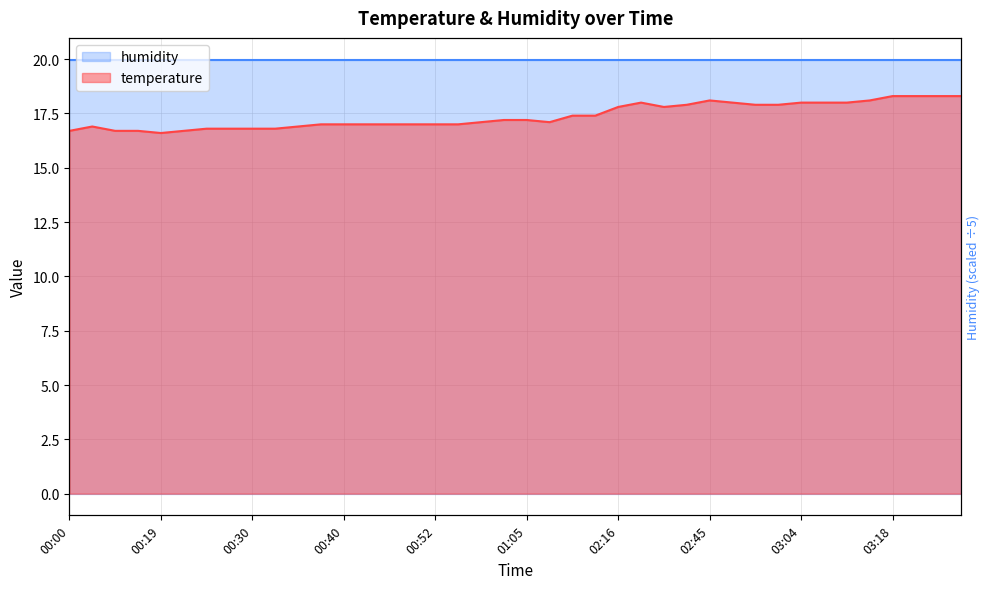

What is the change in value from 00:25 to 02:48?

+1.2